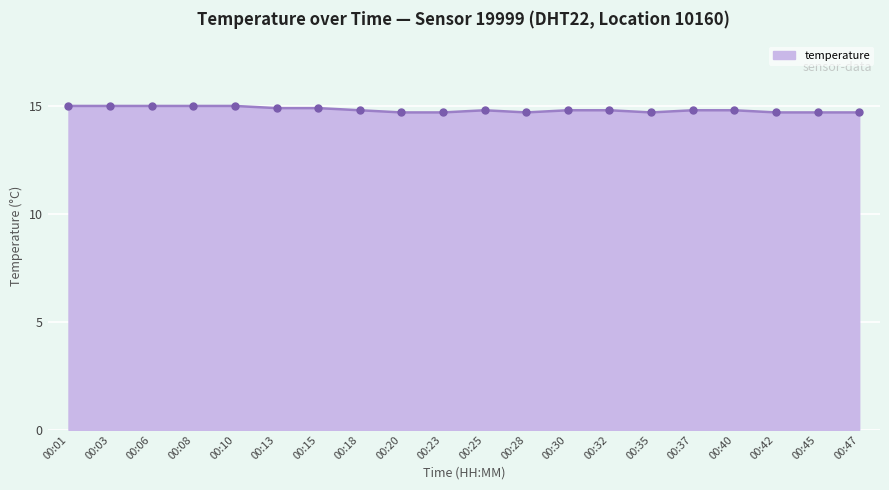

What is the smallest value displayed?

14.7